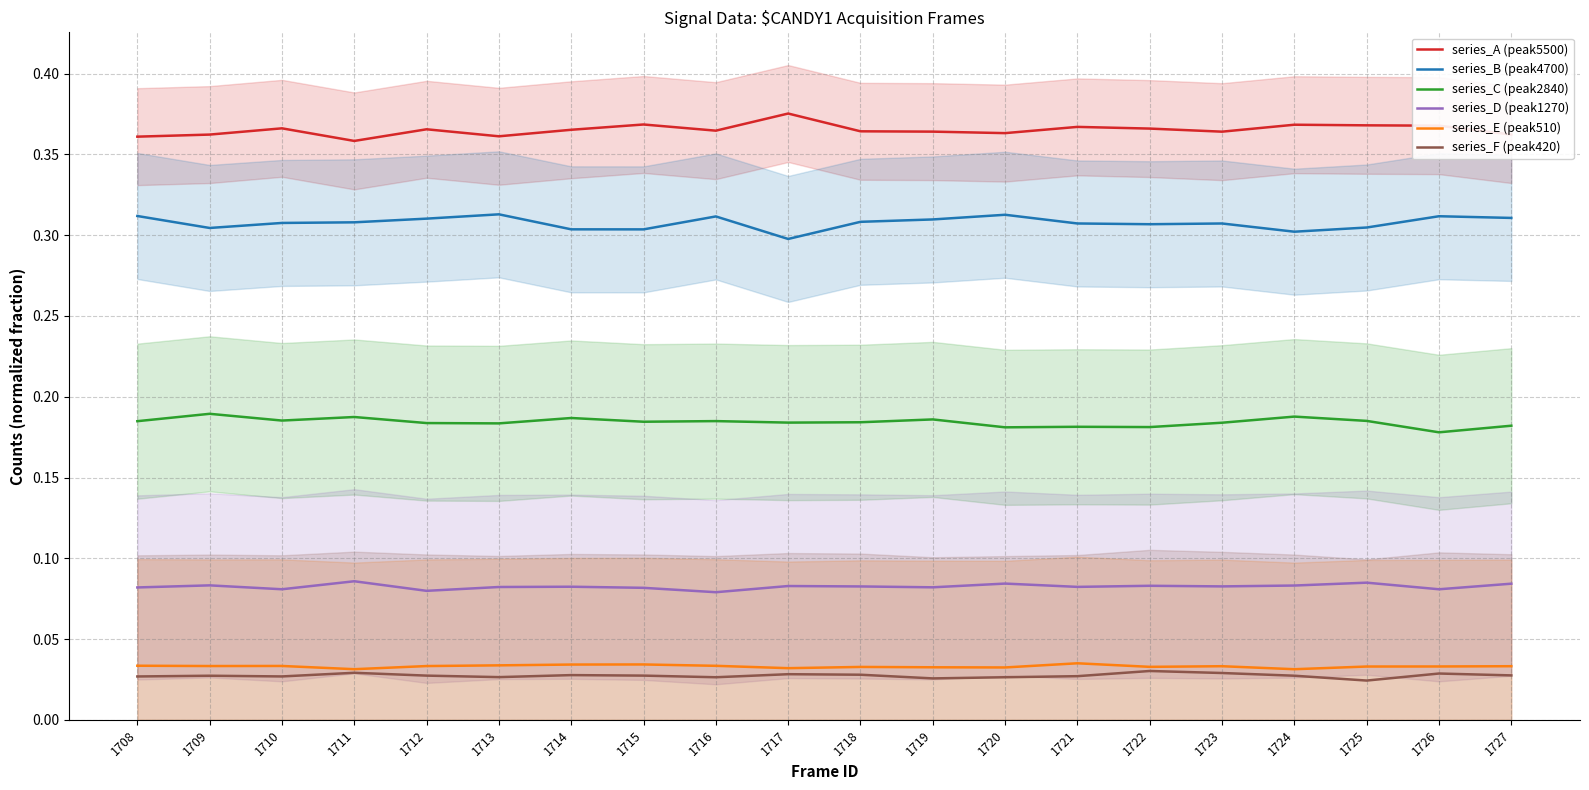

Between 1712 and 1723, which is larger?

1712